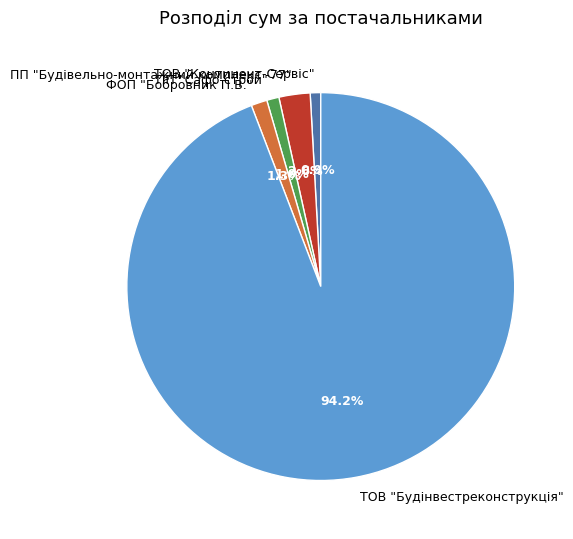

To the nearest percent, what percentage of the pie is ТОВ "Континент-Сервіс"?

1%